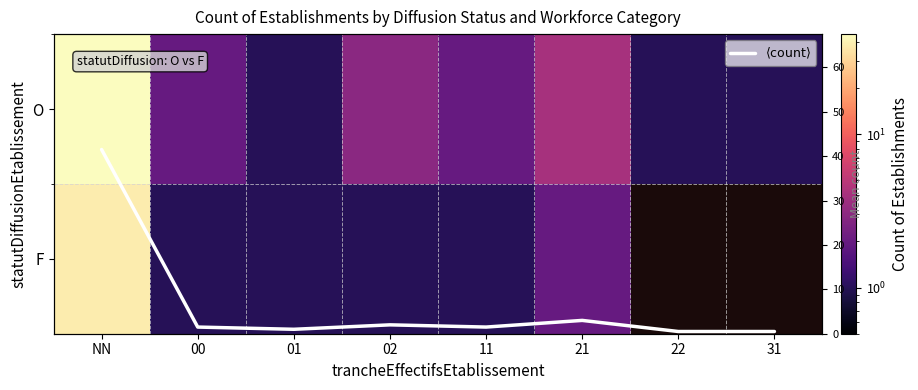

What is the difference between the highest and lowest values at 11?

1.0